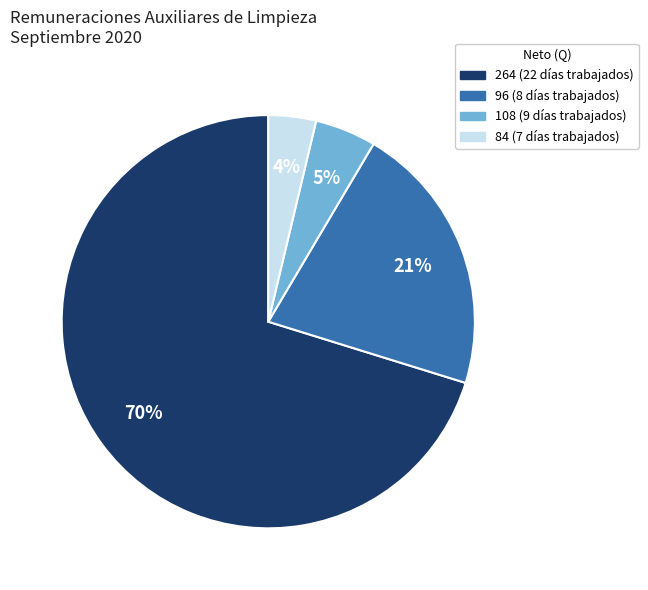

Does any single category account for the majority?

Yes